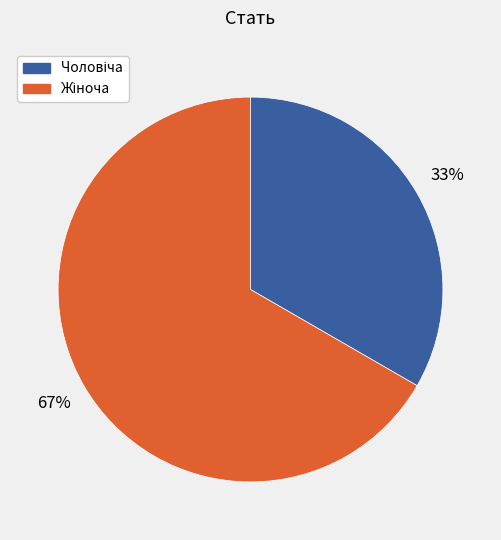

Is there a majority slice in this chart?

Yes